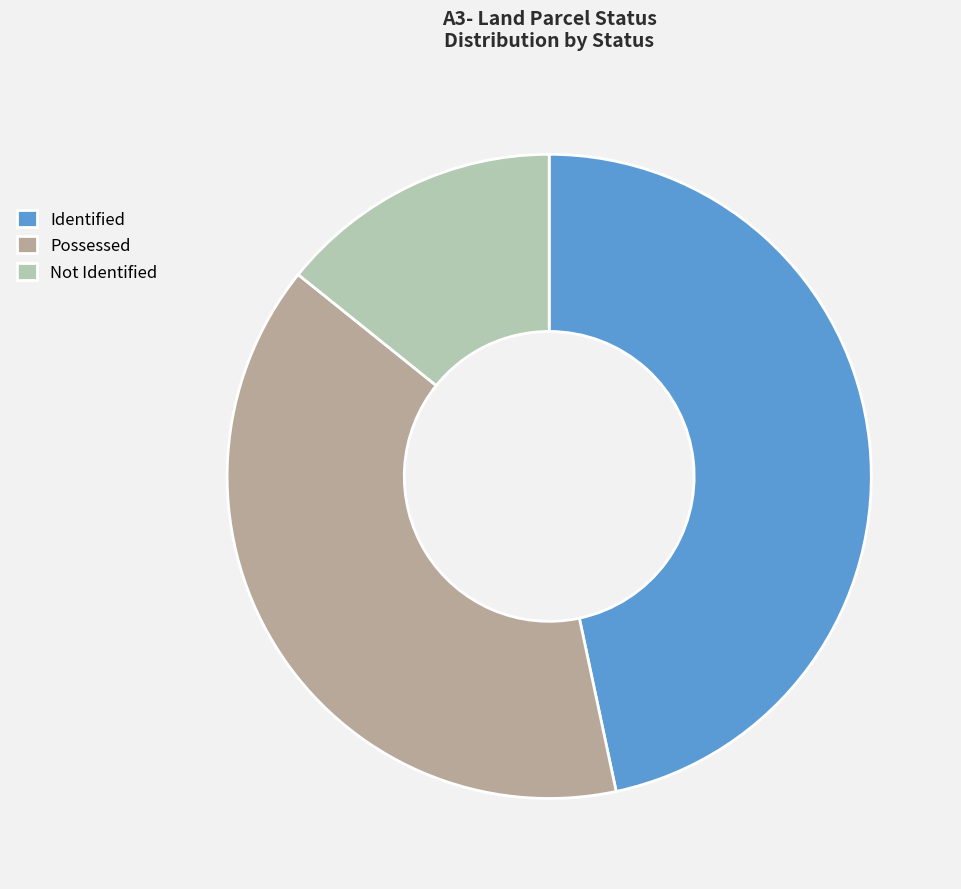

Is it true that Possessed is 47% of the pie?

False